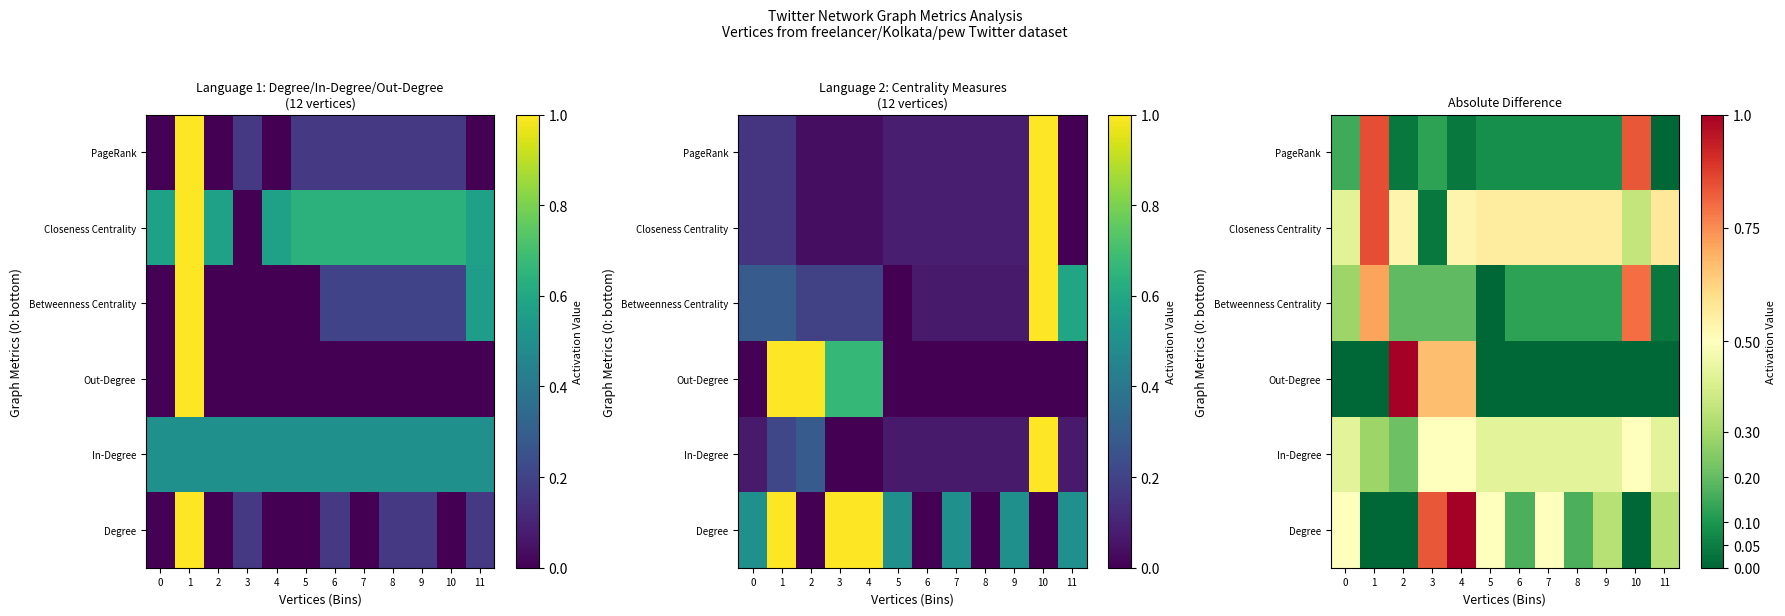

What is the sum of the Degree values at 5 and 7?

1.0